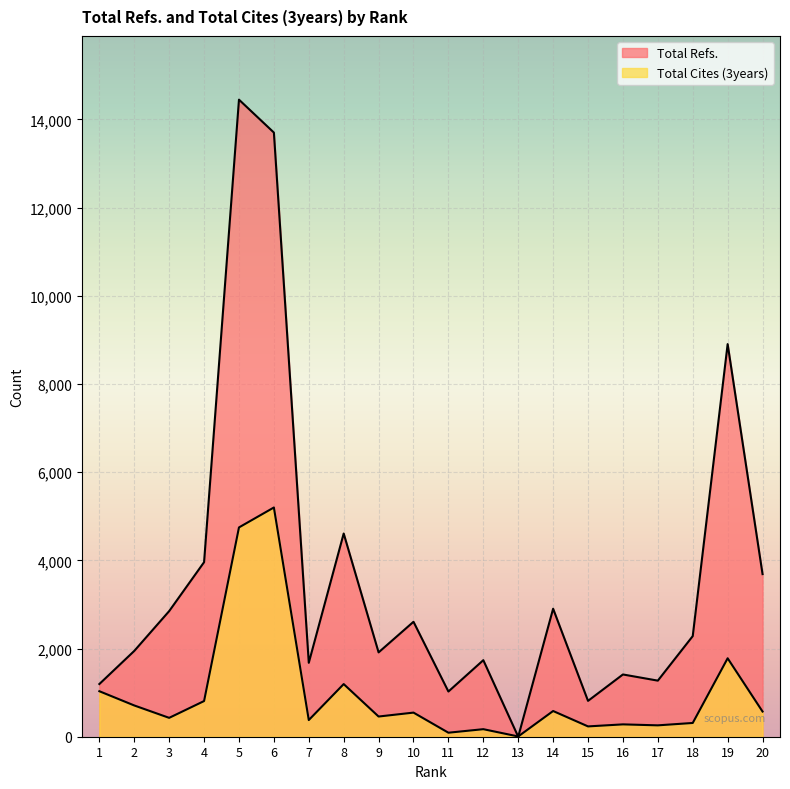

How many interior local valleys does the Total Refs. series have?

6